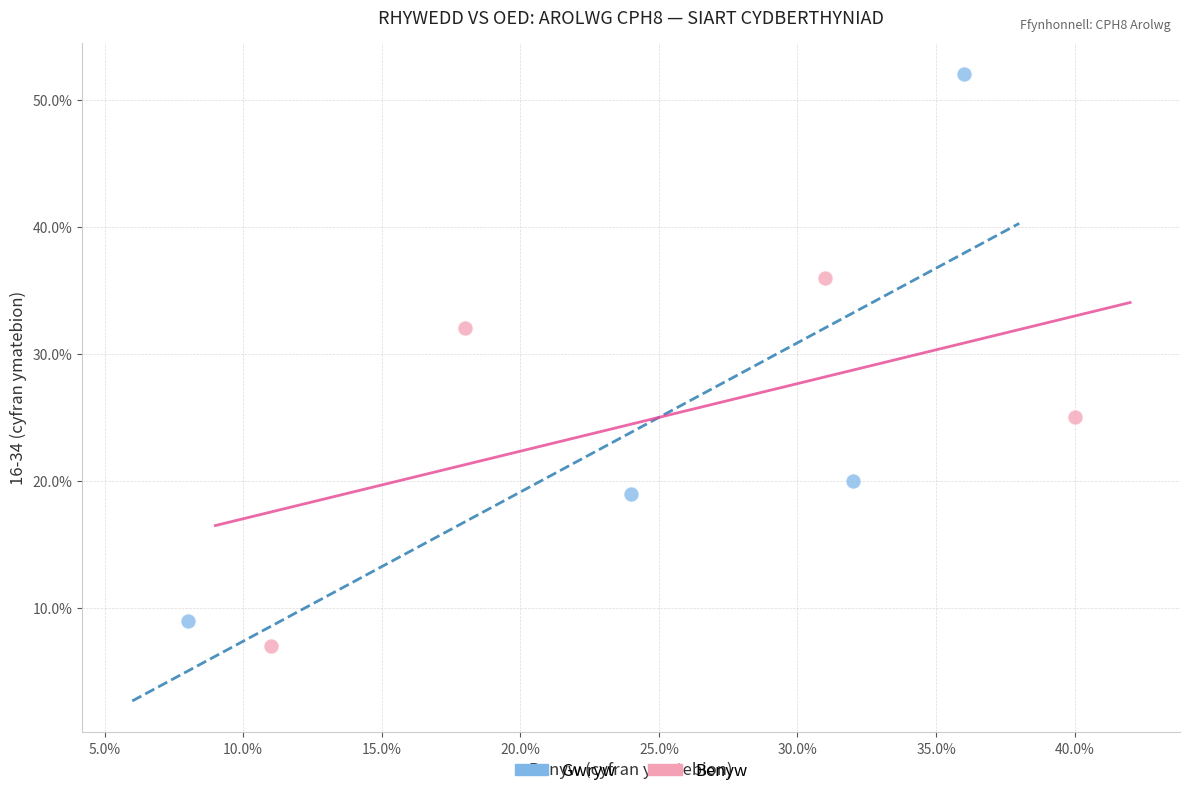

What are all the series names shown in the legend?

Gwryw, Benyw